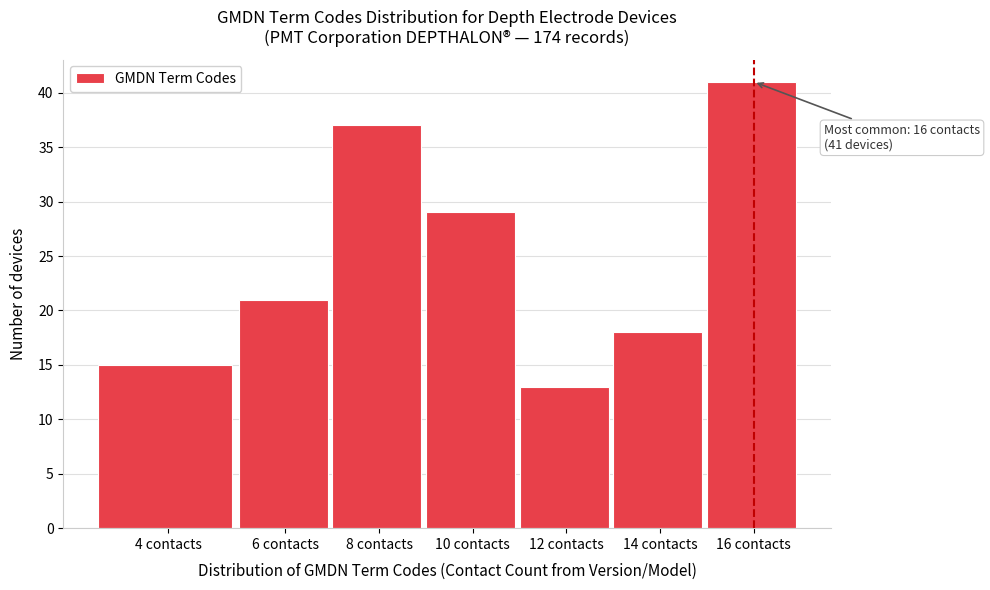

Reading left to right, extract all data points from this chart.

15	21	37	29	13	18	41